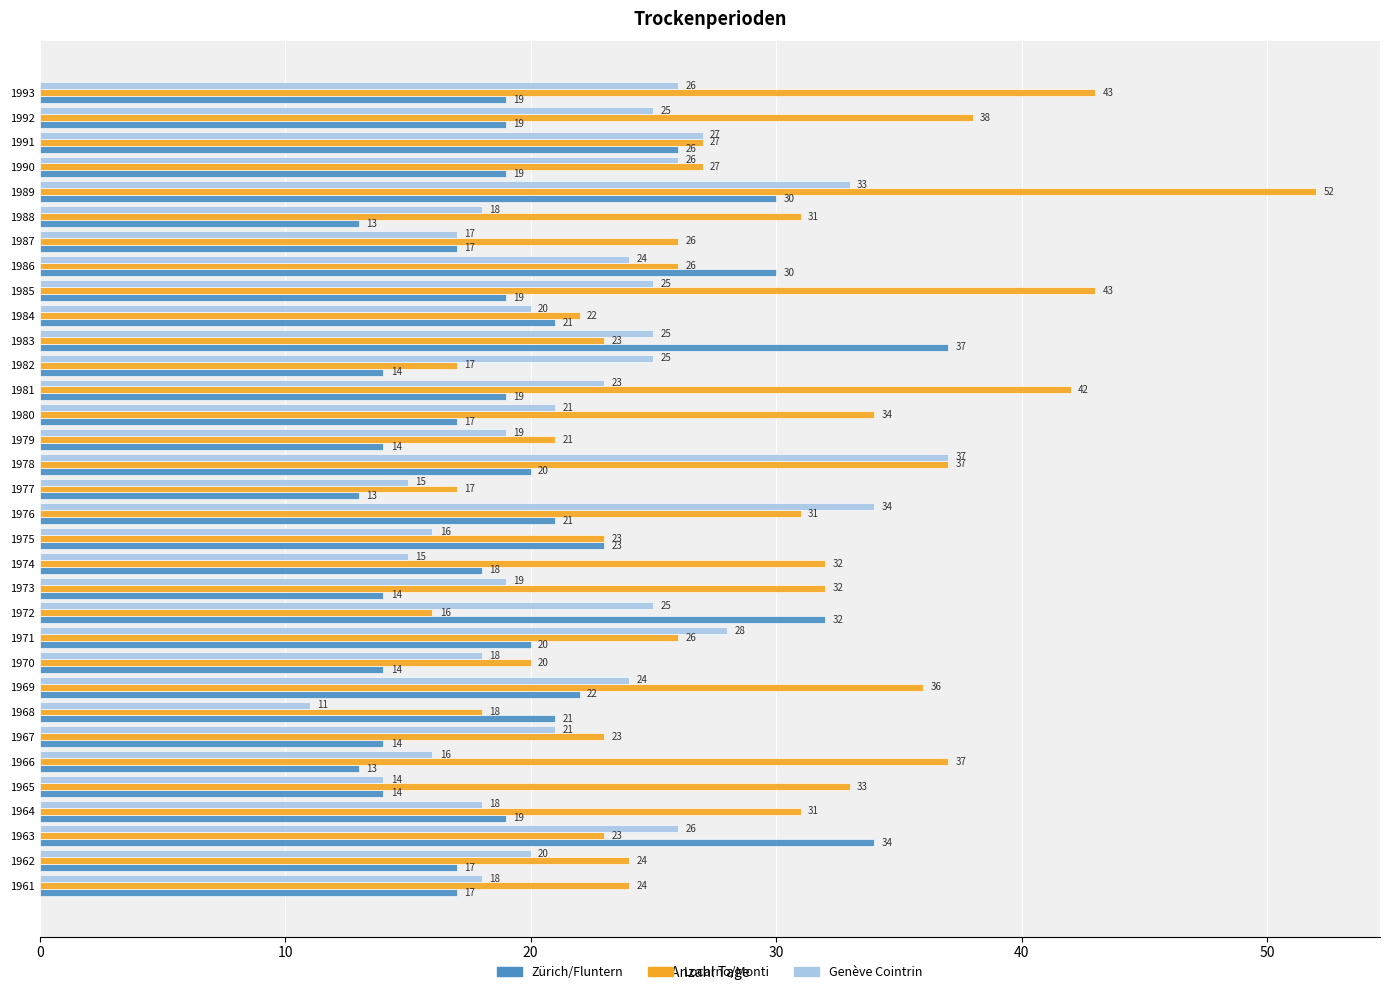

Which series has the largest total across all categories?

Locarno/Monti